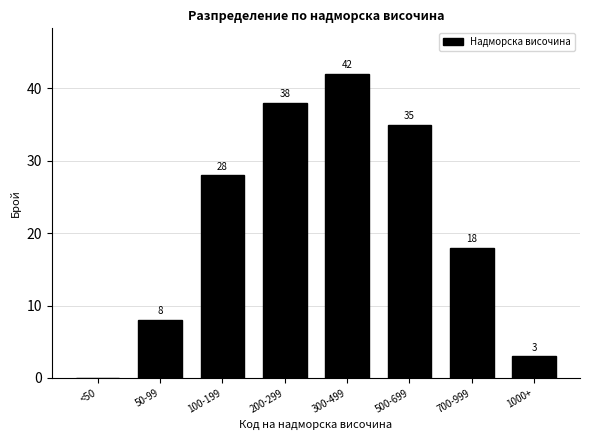

Reading left to right, transcribe all the data shown in this chart.

<50=0	50-99=8	100-199=28	200-299=38	300-499=42	500-699=35	700-999=18	1000+=3